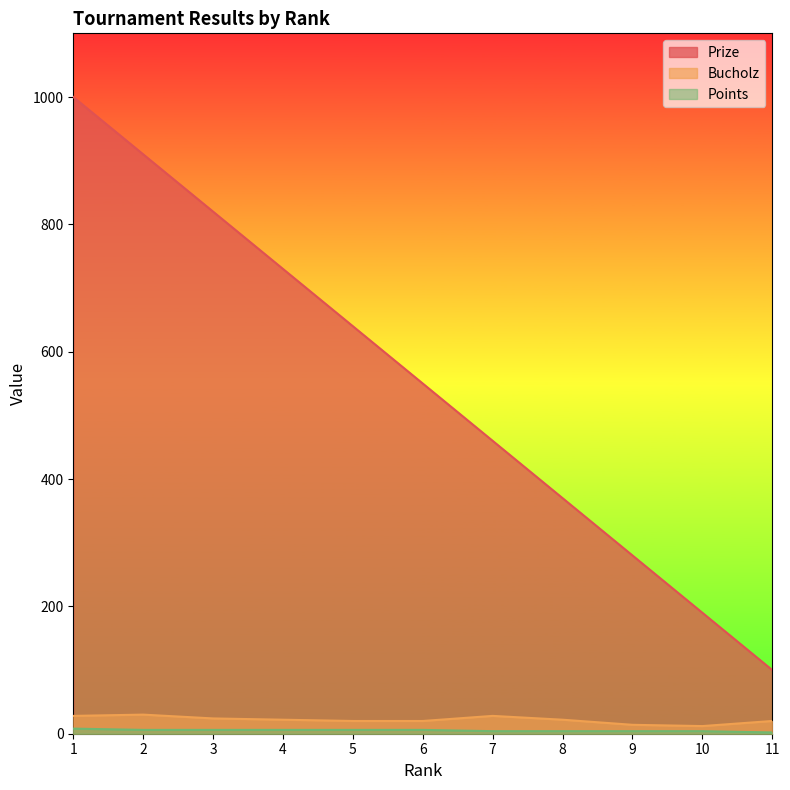

How many values in the Points series are below 6?

5